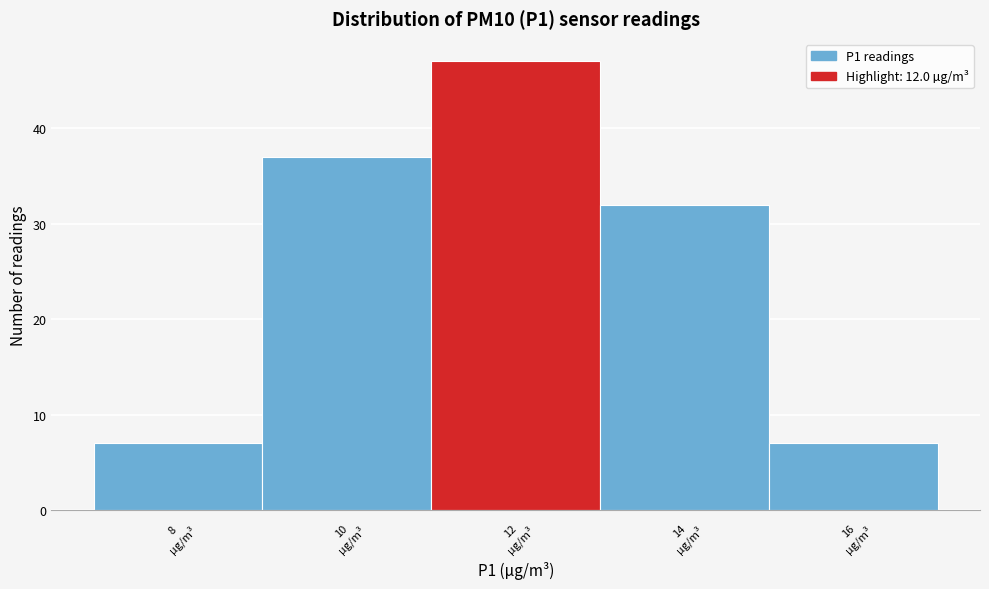

Reading left to right, extract all data points from this chart.

7	37	47	32	7